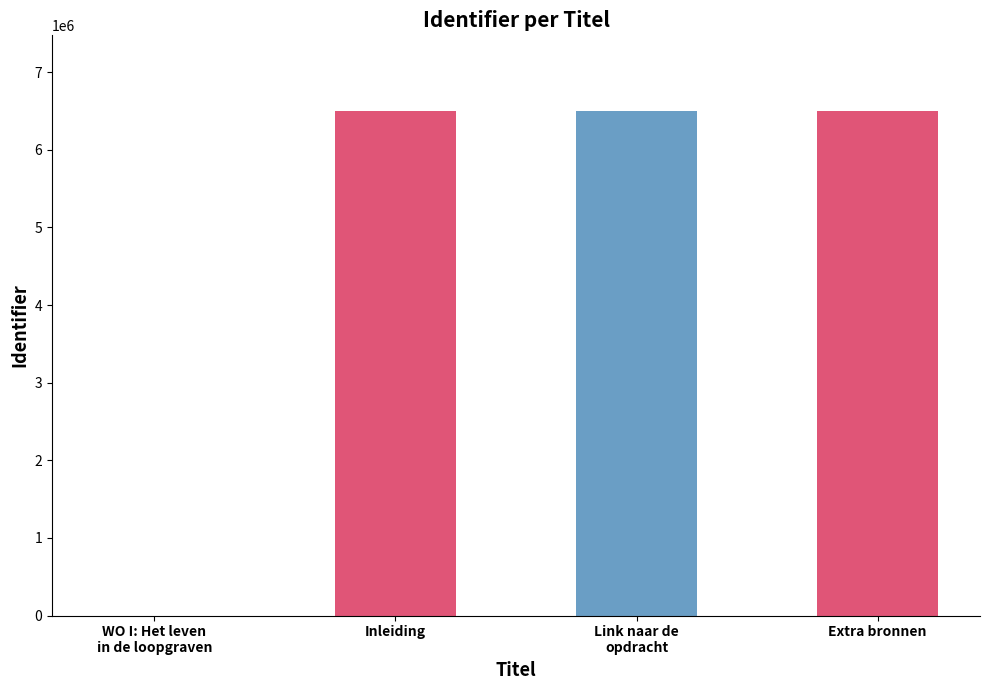

What is the sum of the values at Inleiding and Extra bronnen?

13001023